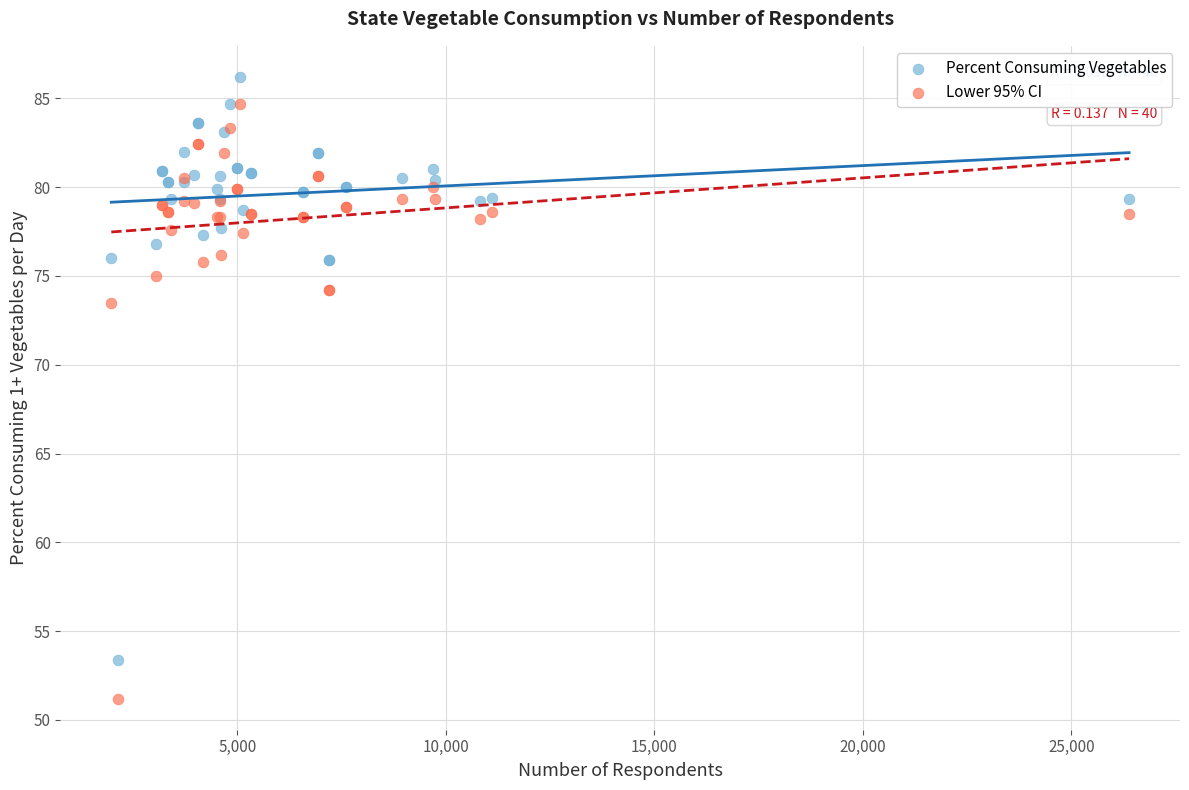

Which series reaches the maximum Y coordinate?

Percent Consuming Vegetables